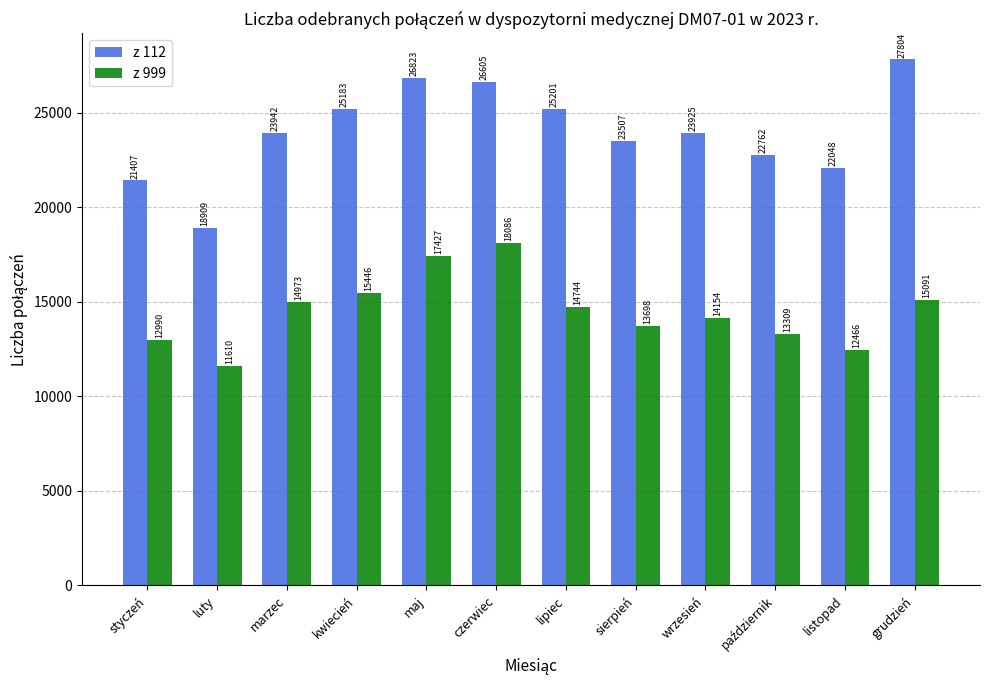

Rank the series at listopad from lowest to highest value.

z 999, z 112